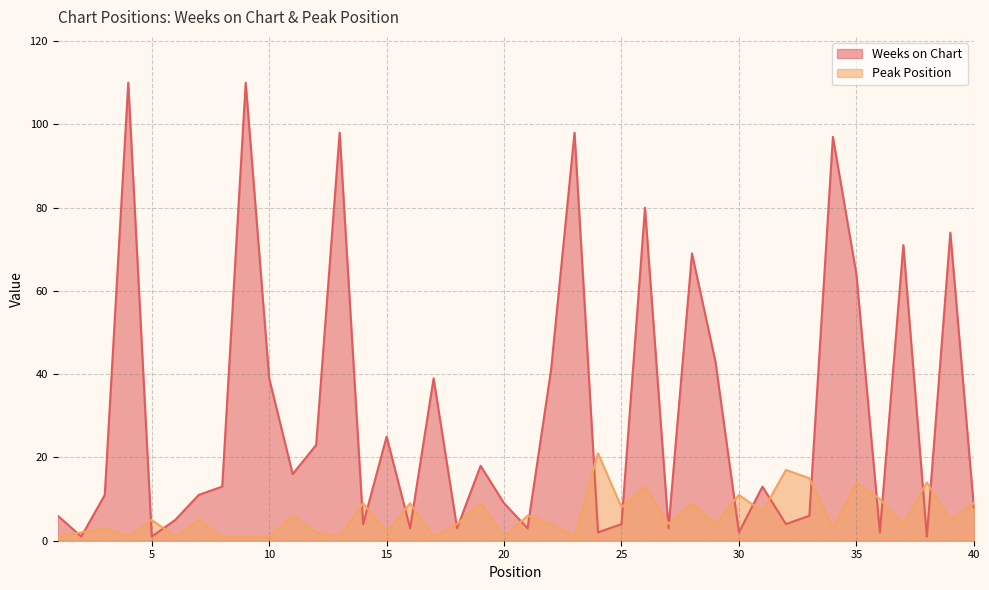

What are all the series names shown in the legend?

Weeks on Chart, Peak Position